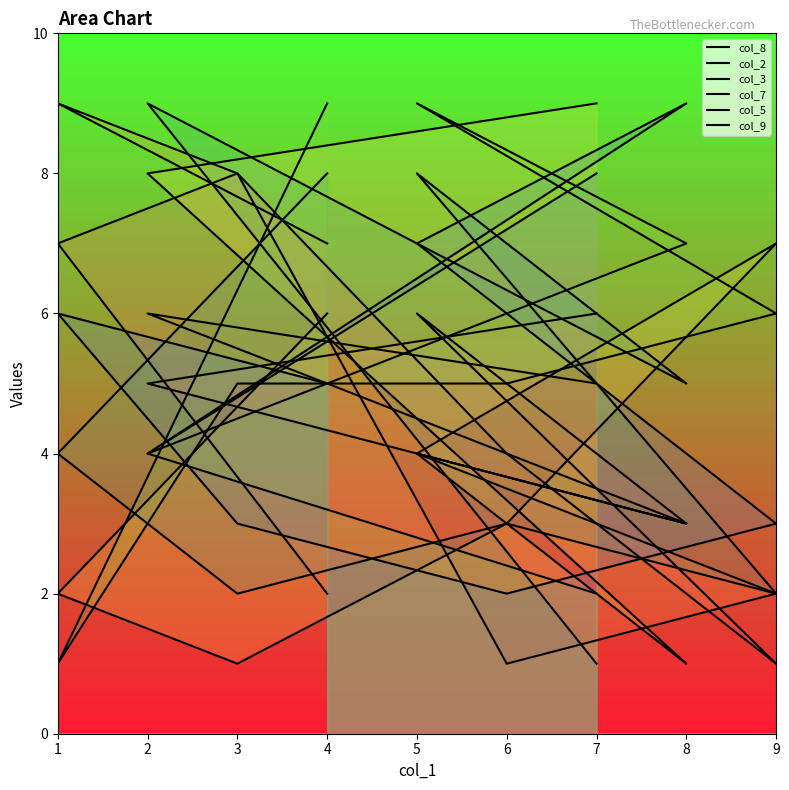

How many interior local valleys does the col_5 series have?

3